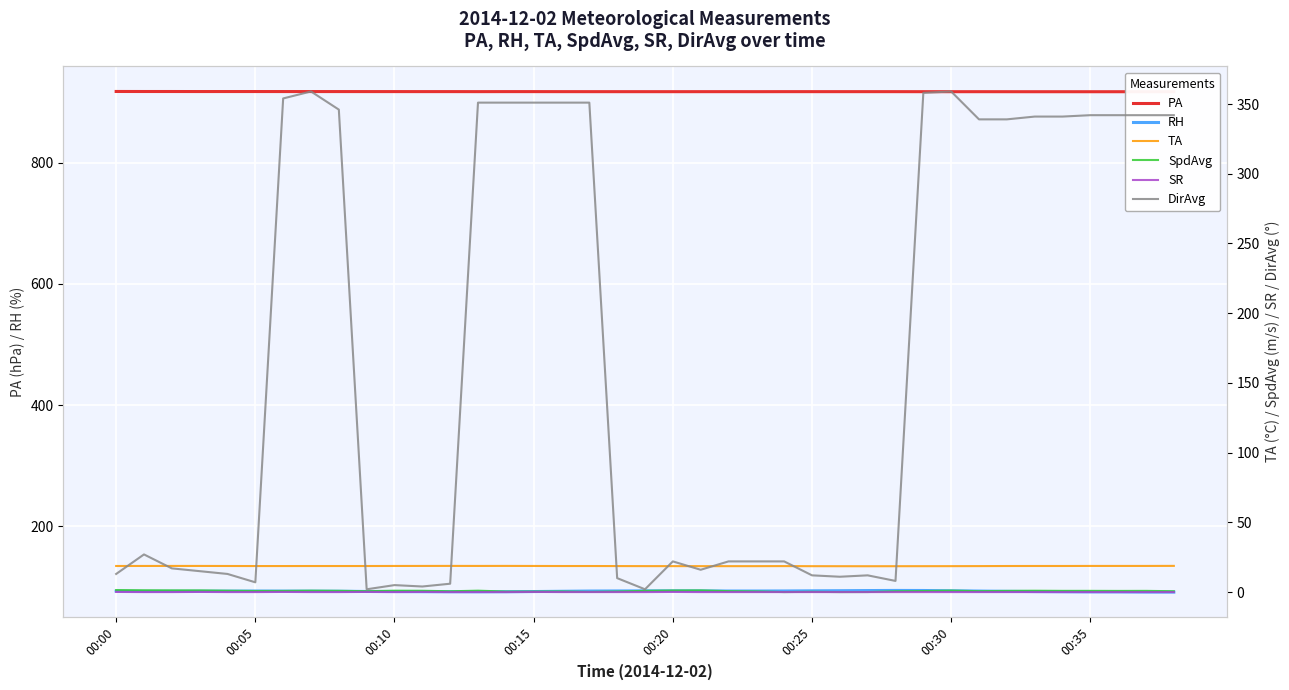

How many interior local peaks does the RH series have?

3